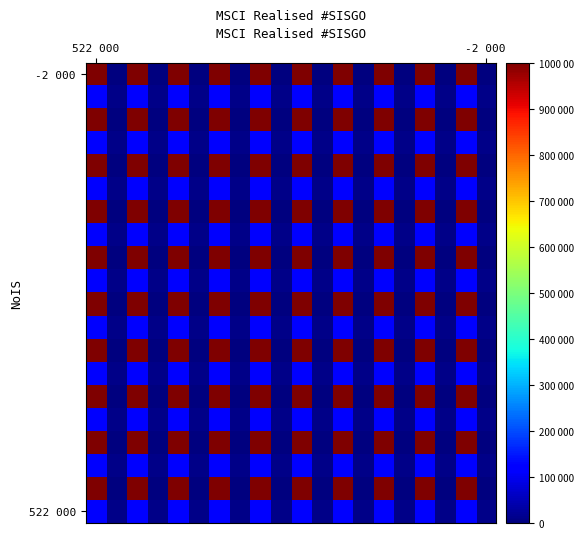

Which has a higher value, 7 or 8?

7